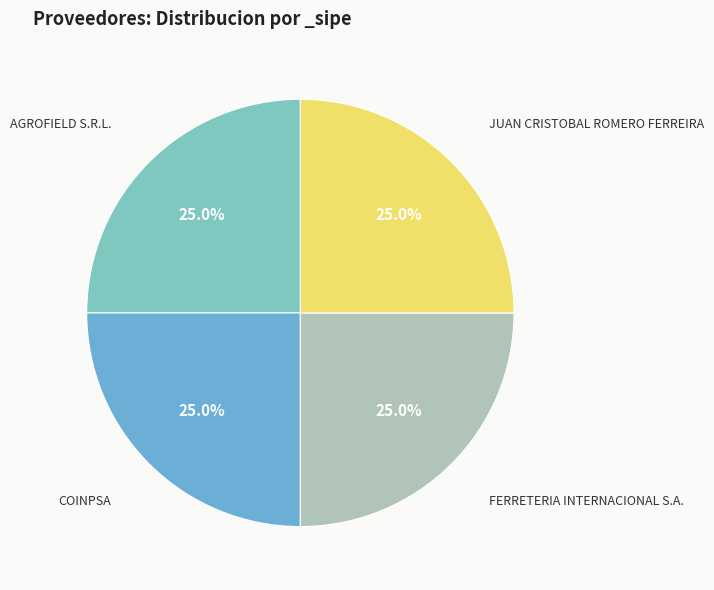

Approximately how many times larger is the value at FERRETERIA INTERNACIONAL S.A. compared to JUAN CRISTOBAL ROMERO FERREIRA?

1.0